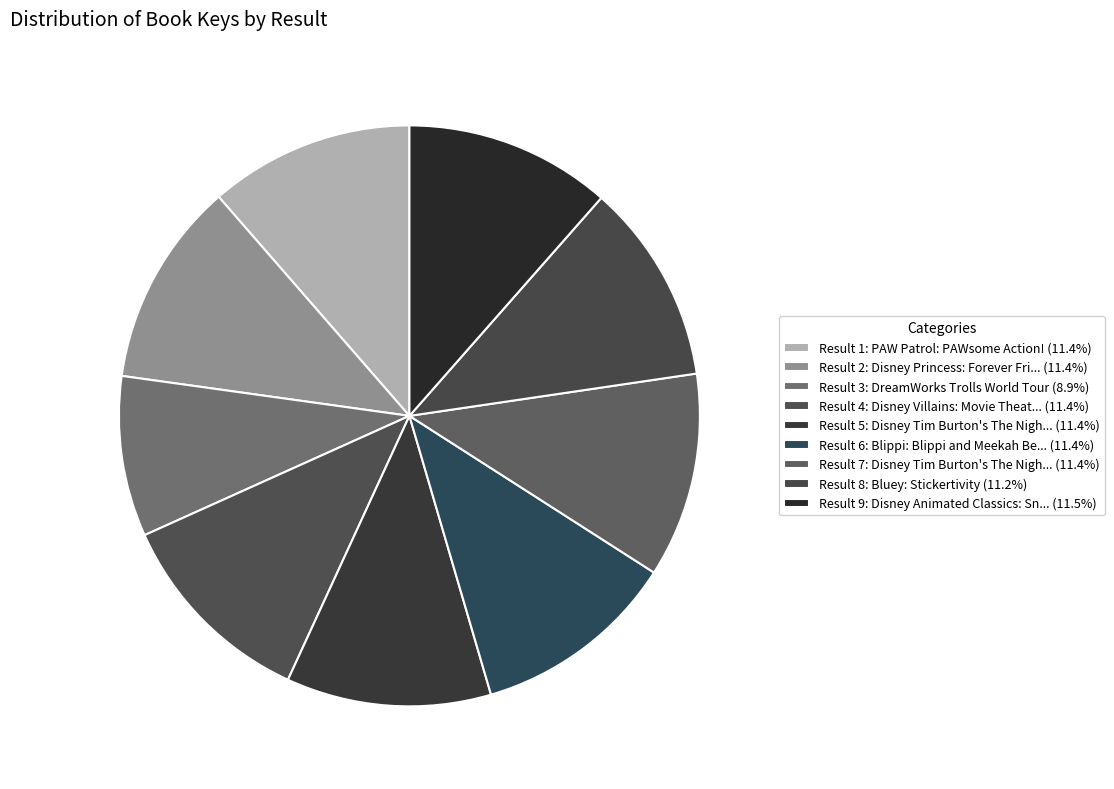

How many segments does this pie chart have?

9